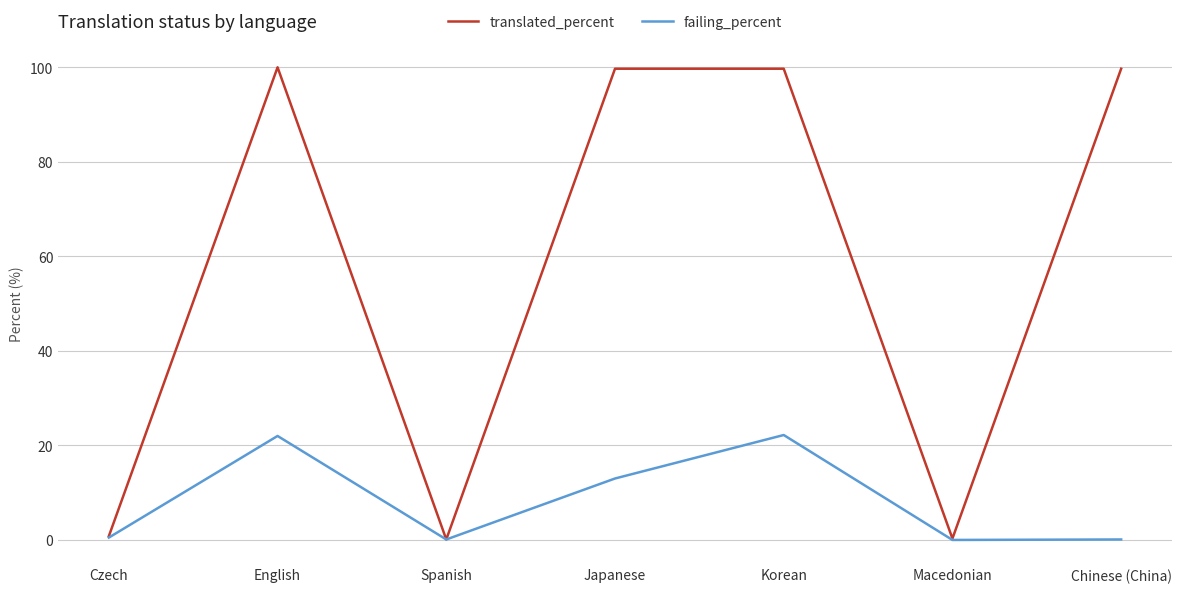

Is it true that failing_percent equals -15.2 at Macedonian?

False